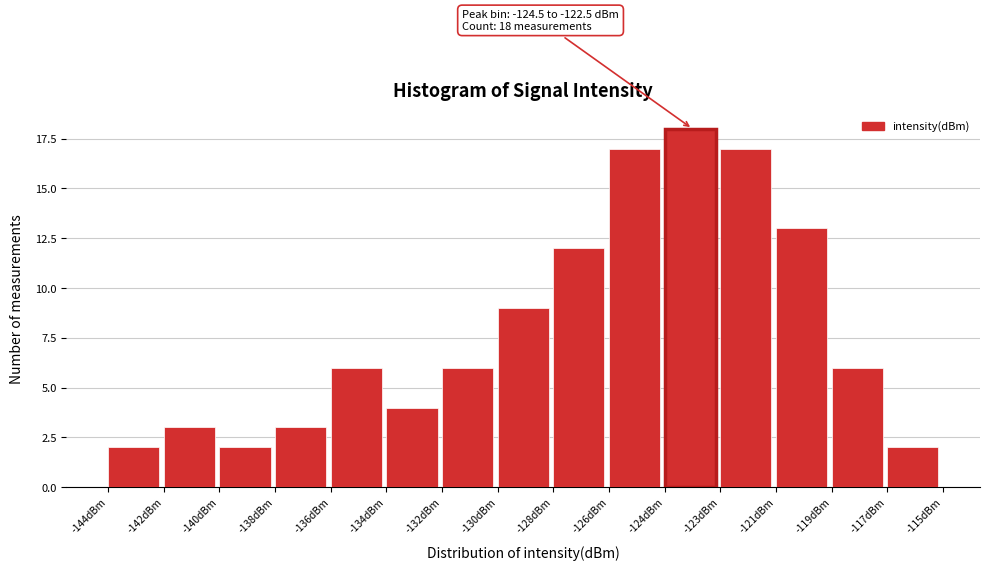

Reading right to left, transcribe all the data shown in this chart.

-117dBm=2	-119dBm=6	-121dBm=13	-123dBm=17	-124dBm=18	-126dBm=17	-128dBm=12	-130dBm=9	-132dBm=6	-134dBm=4	-136dBm=6	-138dBm=3	-140dBm=2	-142dBm=3	-144dBm=2